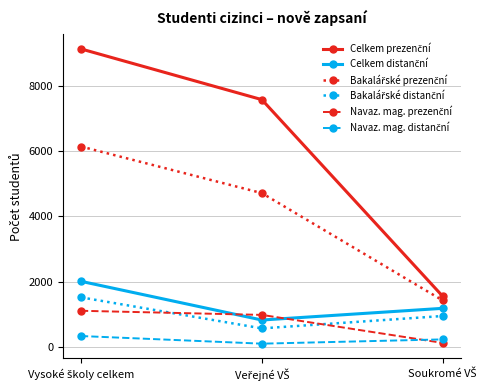

Reading left to right, transcribe all the data shown in this chart.

Celkem prezenční: 9128	7575	1553
Celkem distanční: 2012	827	1185
Bakalářské prezenční: 6140	4713	1427
Bakalářské distanční: 1521	571	950
Navaz. mag. prezenční: 1110	984	126
Navaz. mag. distanční: 337	103	234